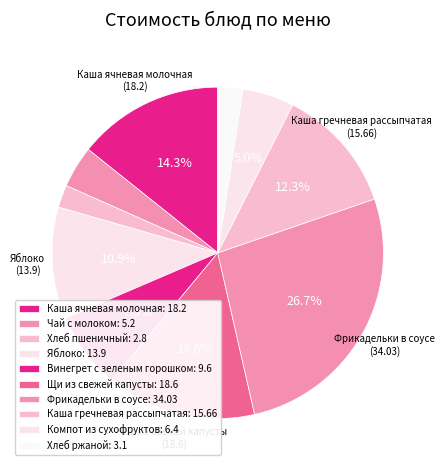

True or false: Каша ячневая молочная accounts for 14% of the total.

True